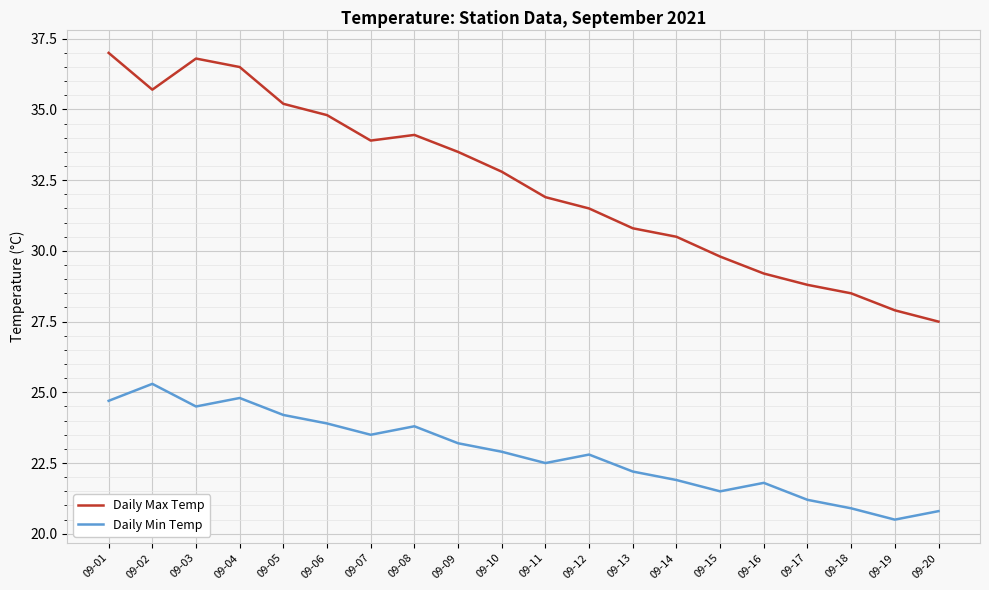

Reading left to right, list all the values displayed in this chart.

Daily Max Temp: 09-01=37.0	09-02=35.7	09-03=36.8	09-04=36.5	09-05=35.2	09-06=34.8	09-07=33.9	09-08=34.1	09-09=33.5	09-10=32.8	09-11=31.9	09-12=31.5	09-13=30.8	09-14=30.5	09-15=29.8	09-16=29.2	09-17=28.8	09-18=28.5	09-19=27.9	09-20=27.5
Daily Min Temp: 09-01=24.7	09-02=25.3	09-03=24.5	09-04=24.8	09-05=24.2	09-06=23.9	09-07=23.5	09-08=23.8	09-09=23.2	09-10=22.9	09-11=22.5	09-12=22.8	09-13=22.2	09-14=21.9	09-15=21.5	09-16=21.8	09-17=21.2	09-18=20.9	09-19=20.5	09-20=20.8